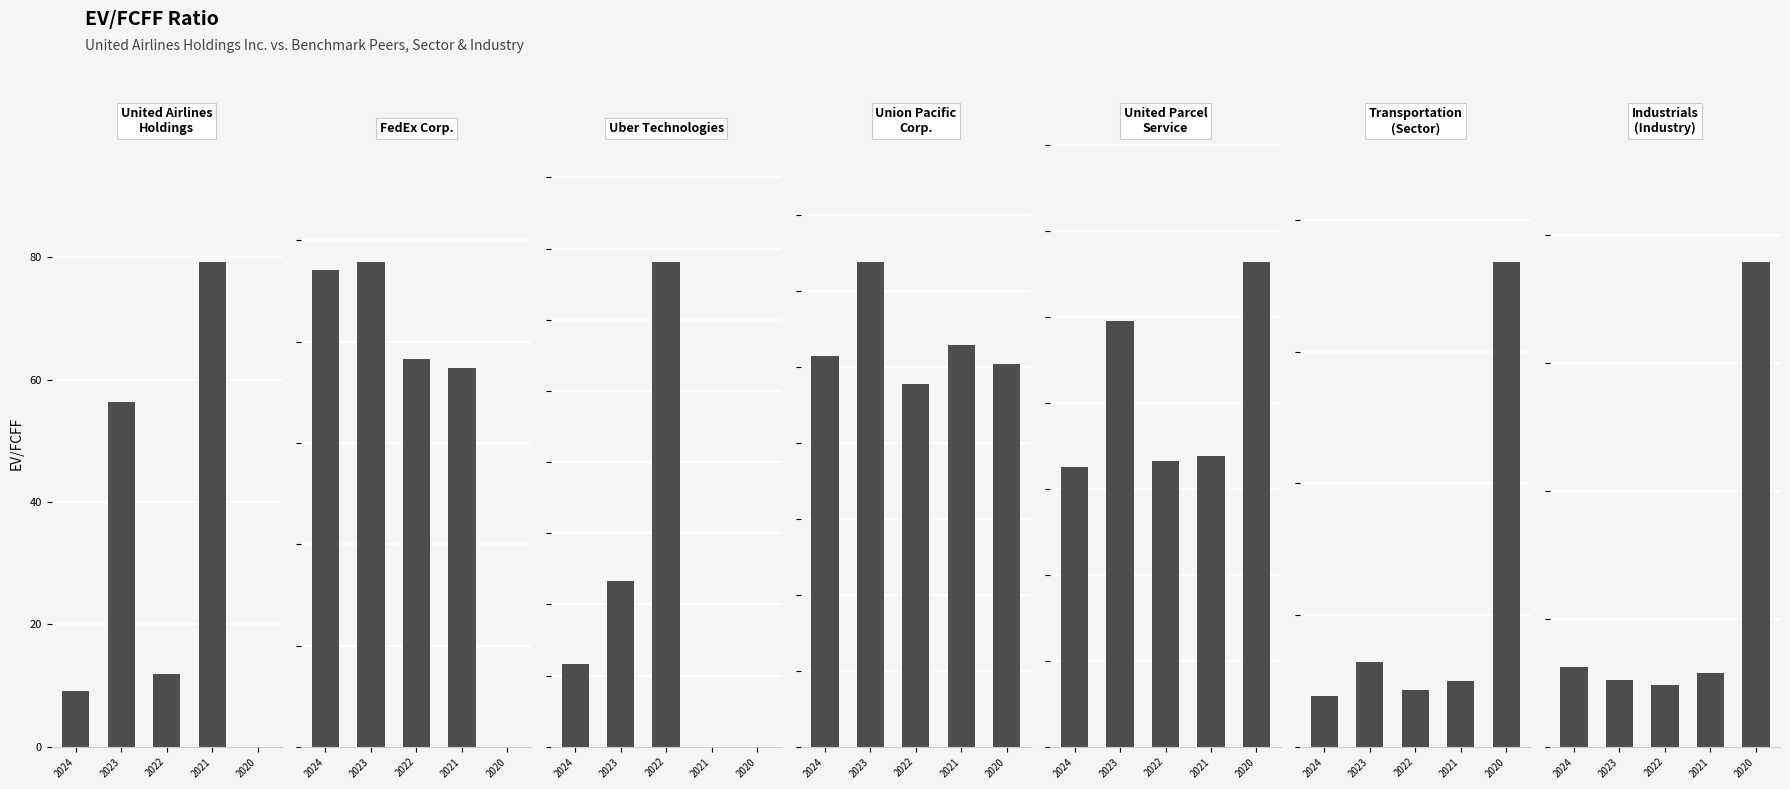

The value of 2020 at Uber Technologies is 57.7. True or false?

False